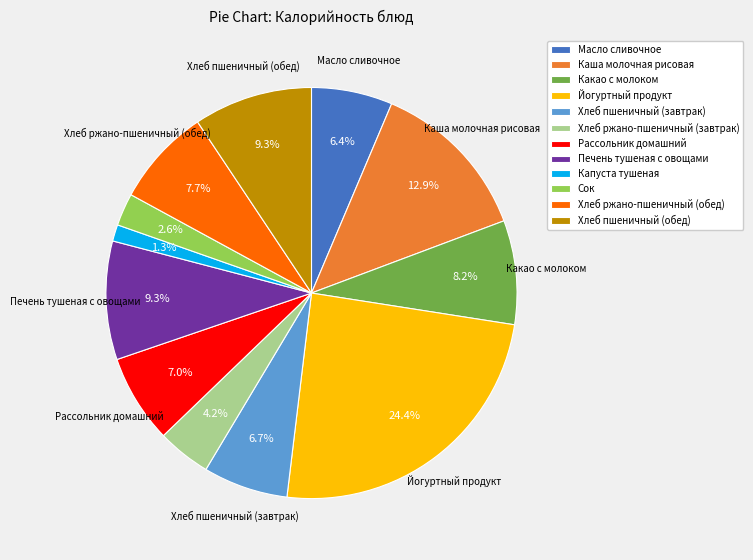

Is it true that Капуста тушеная is 1% of the pie?

True